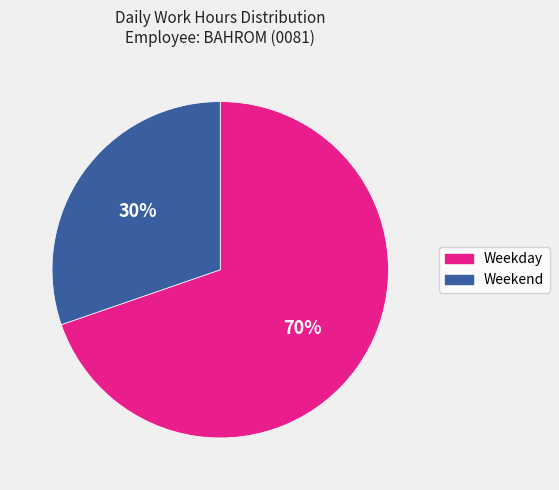

Which slice is the largest?

Weekday